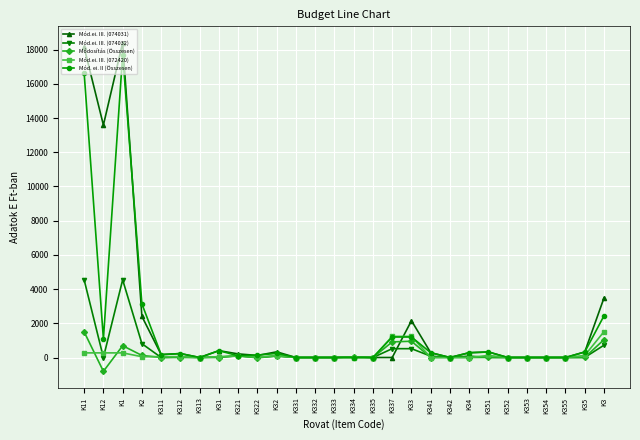

After their last crossing, which series has the higher values: Mód. ei. II (Összesen) or Mód.ei. III. (074031)?

Mód.ei. III. (074031)